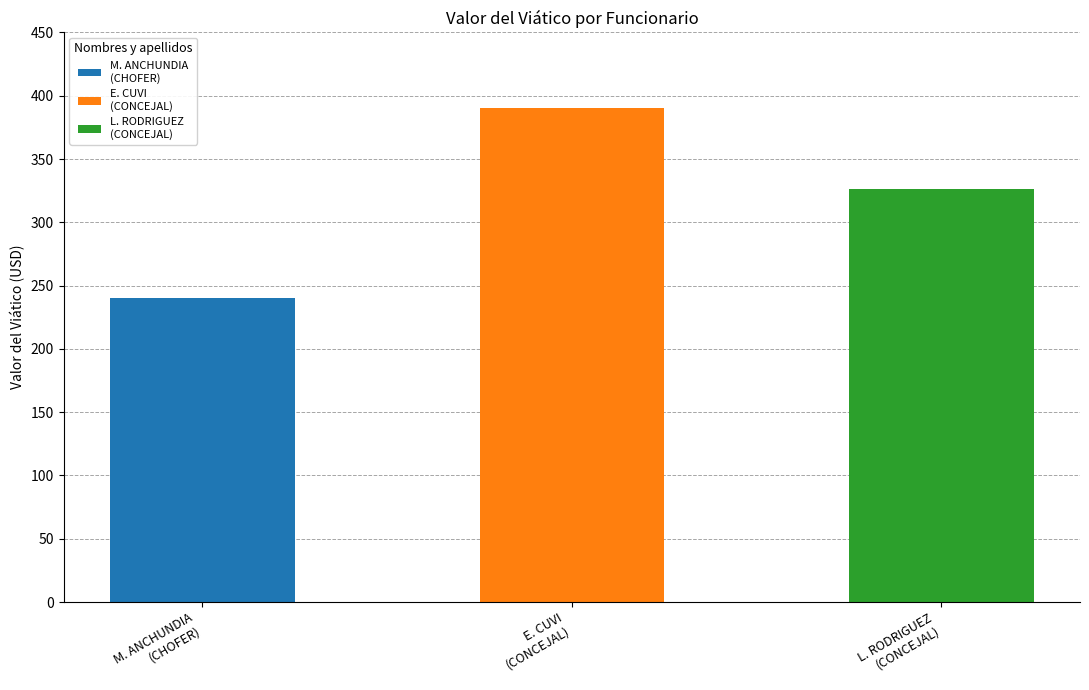

What is the average value?

319